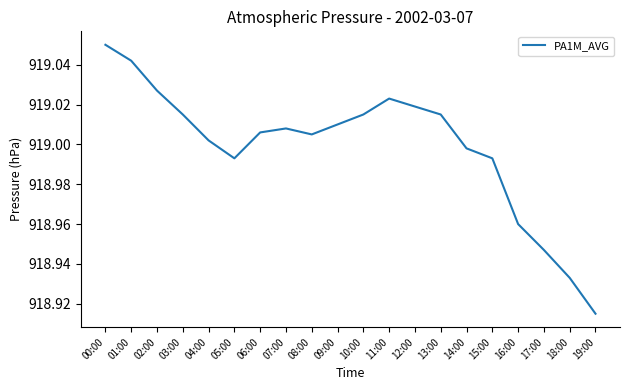

Between 16:00 and 17:00, which is larger?

16:00